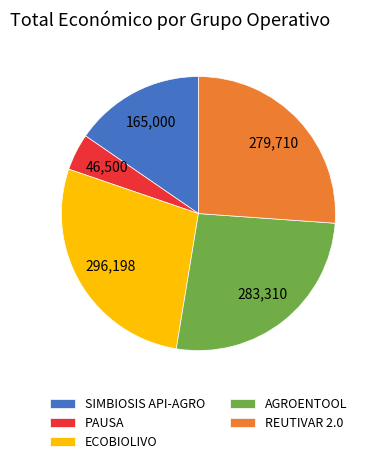

Count the number of slices in the pie.

5